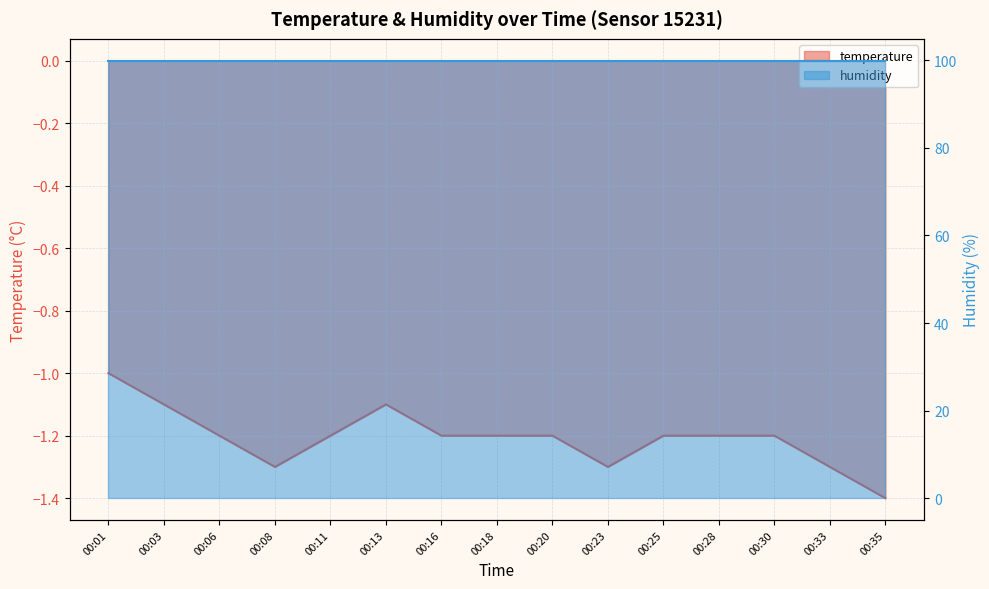

What is the difference between the maximum and minimum values?

0.4